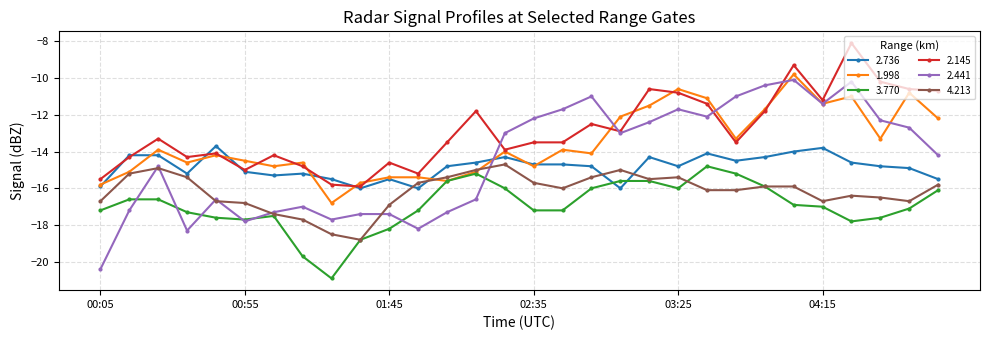

What is the smallest value displayed?

-20.9